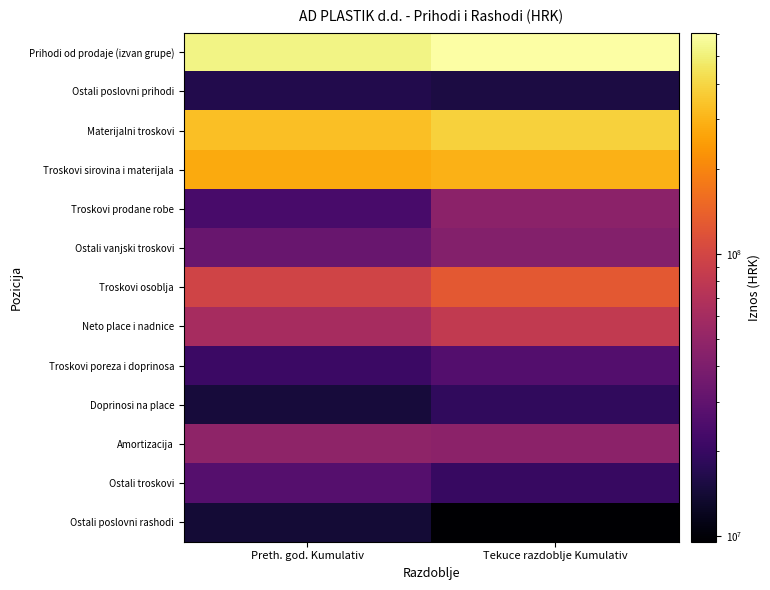

Between Preth. god. Kumulativ and Tekuce razdoblje Kumulativ, which is larger?

Tekuce razdoblje Kumulativ